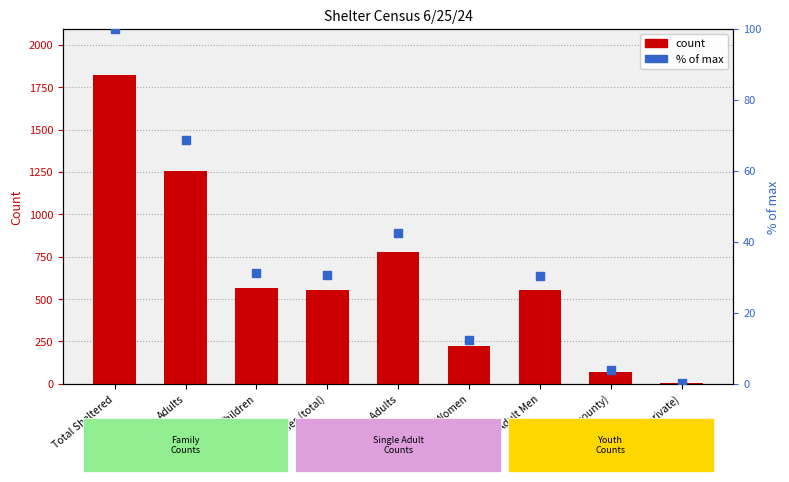

Which series has the largest Y range (max minus min)?

count